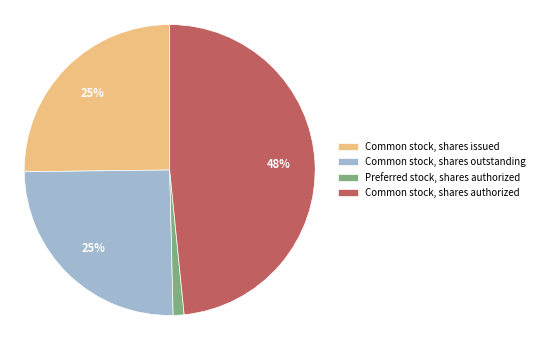

Is Preferred stock, shares authorized the majority of the pie?

No